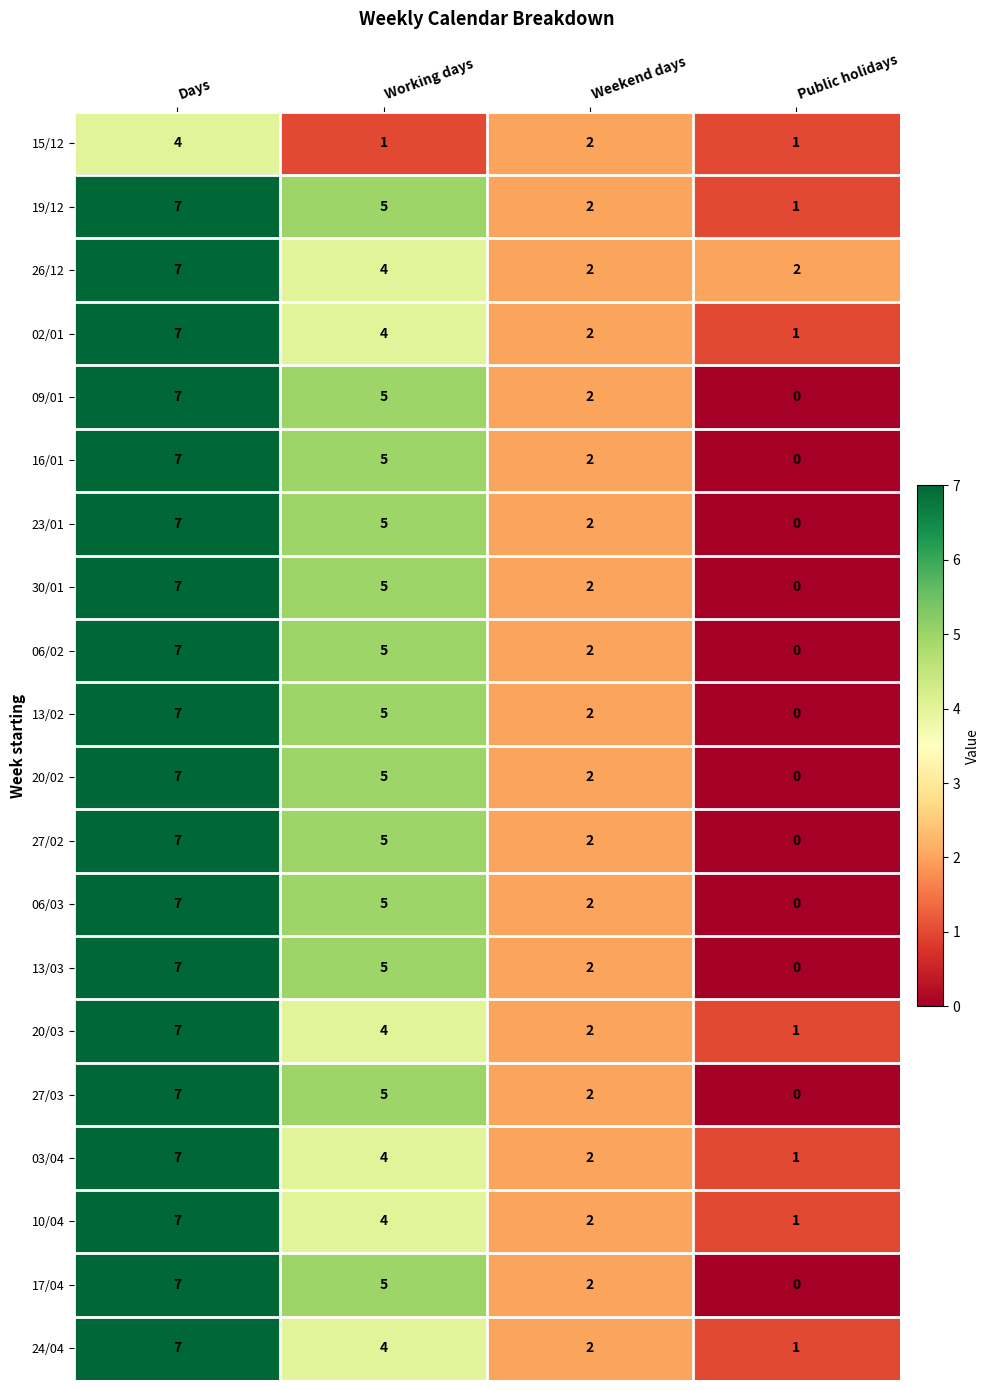

What is the sum of all 23/01 values?

14